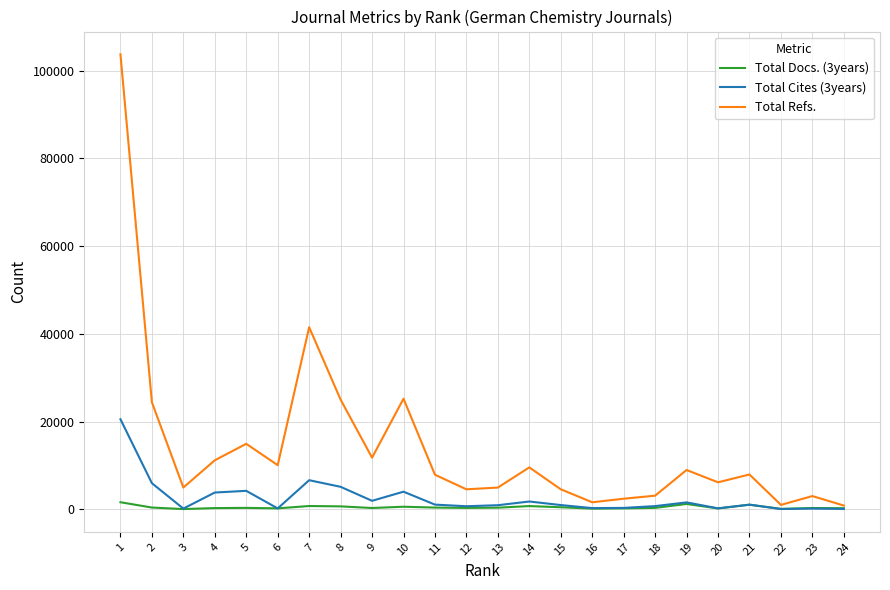

What is the maximum value shown in the chart?

103726